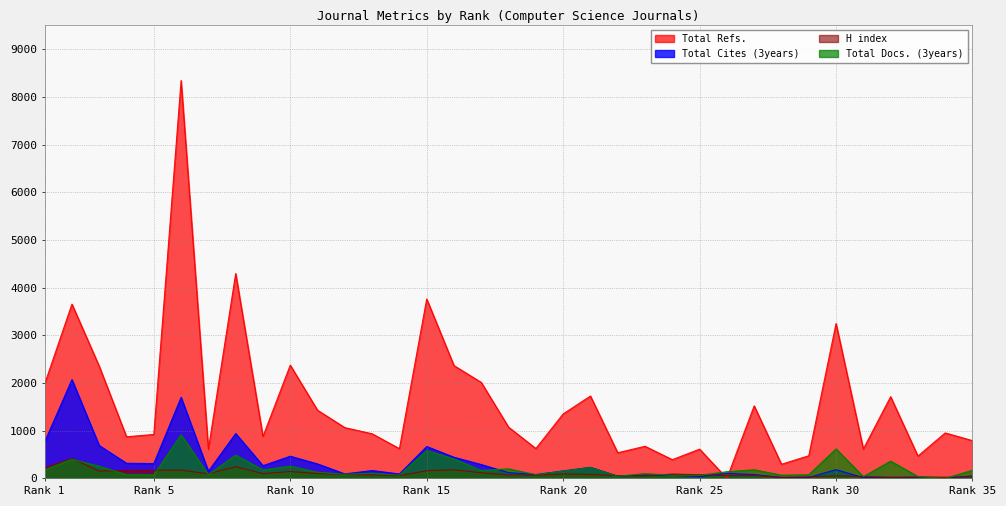

The value of Total Refs. at 13 is 935. True or false?

True